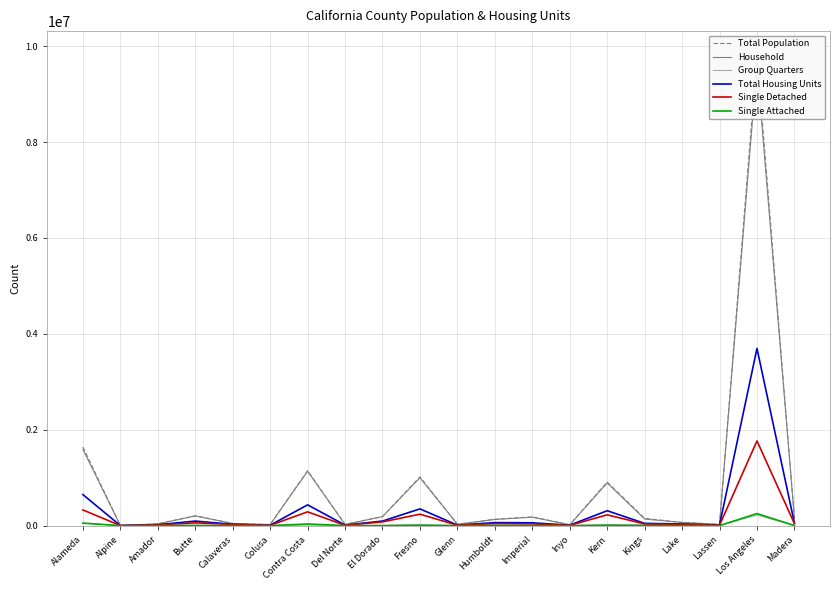

Count the number of data series in this chart.

6